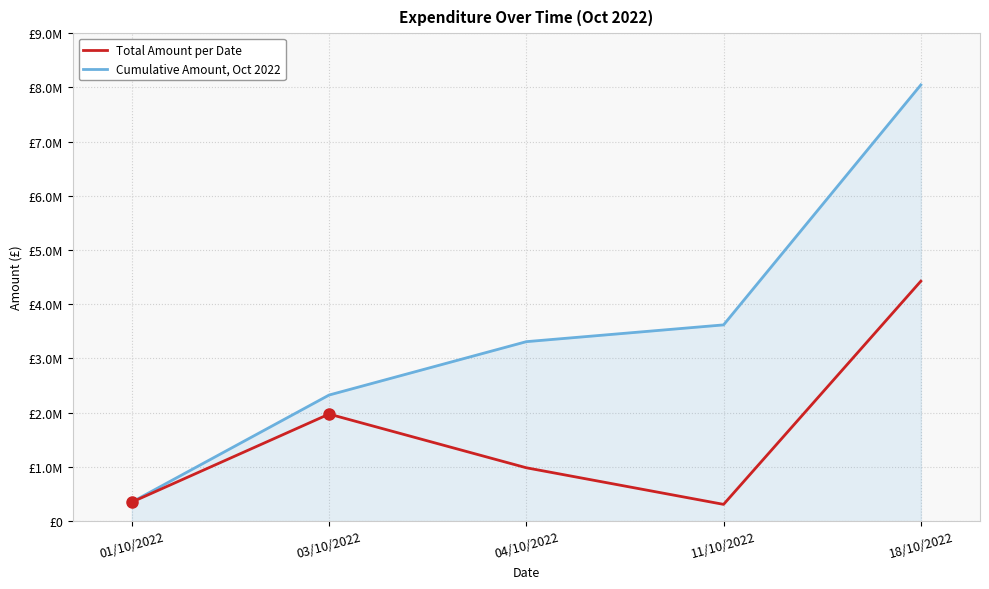

Does the chart have visible grid lines?

Yes